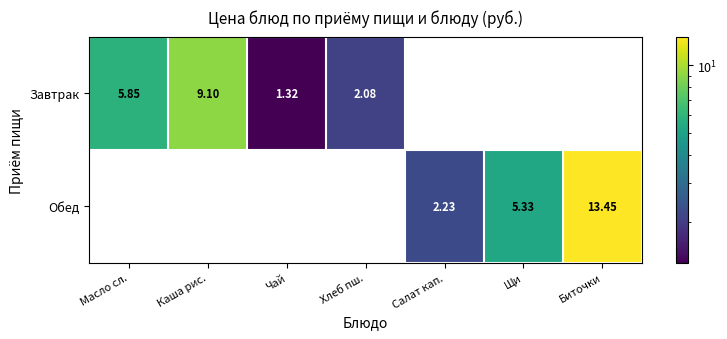

Which series has the largest total across all categories?

Обед